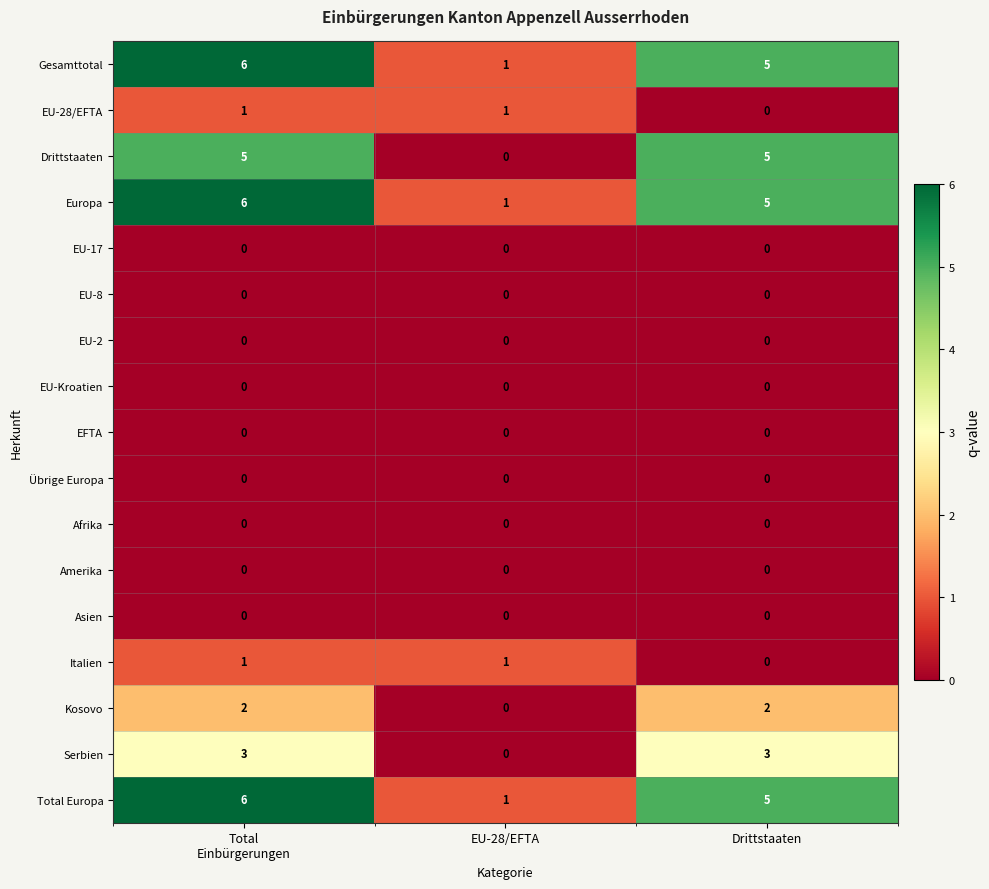

The Gesamttotal series shows 5 at Drittstaaten. True or false?

True